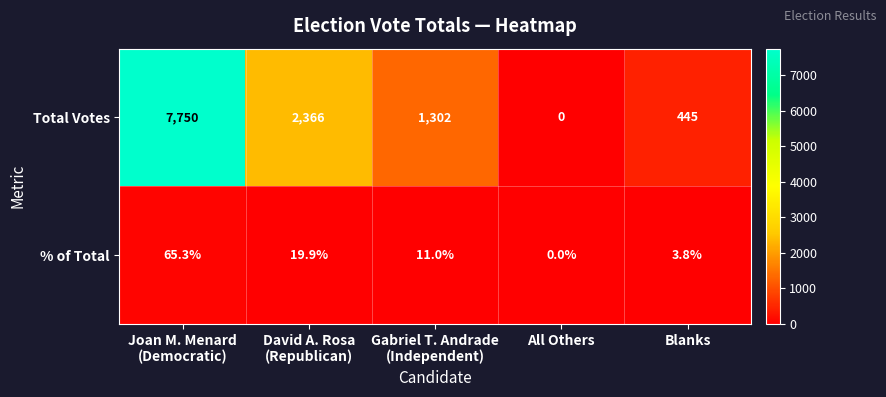

What is the greatest value displayed?

7750.0